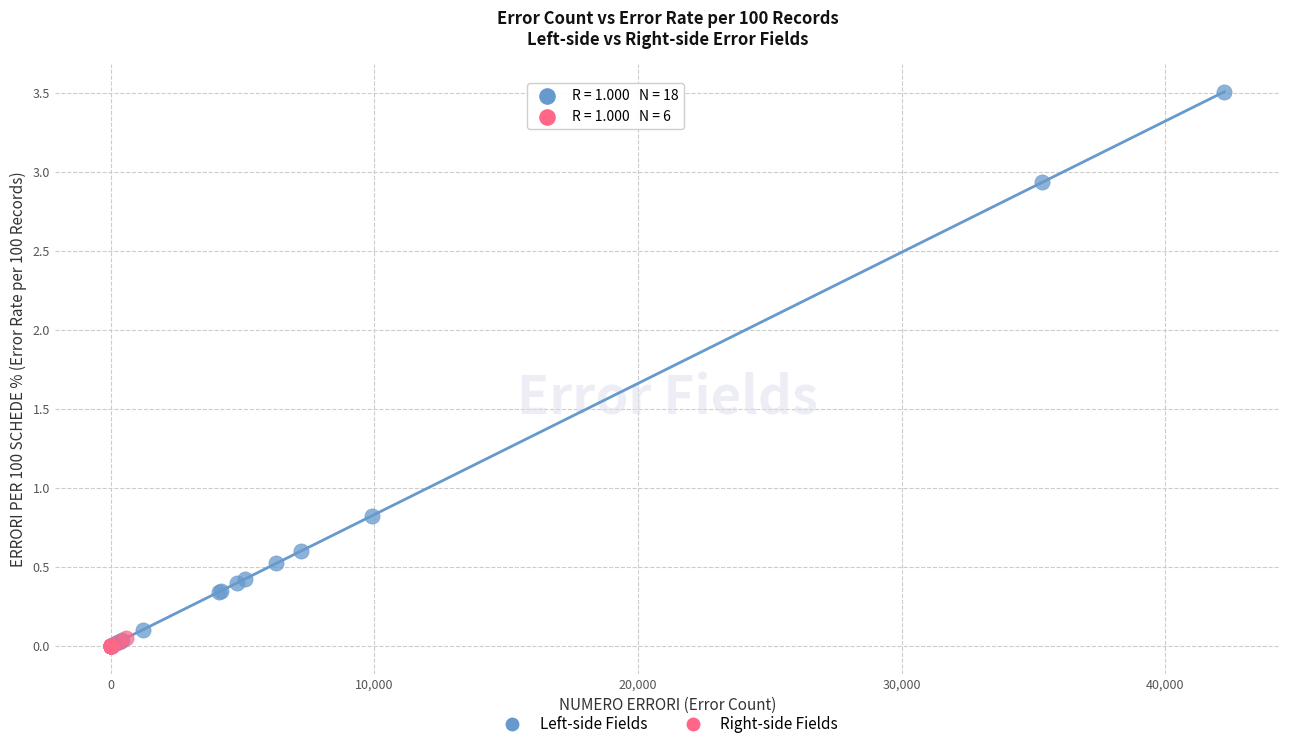

Which series has the widest spread of Y values?

Left-side Fields